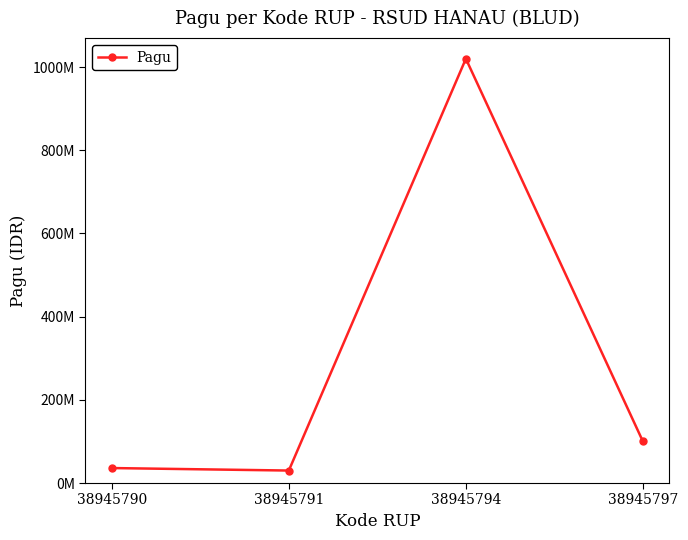

Rank the categories by value from highest to lowest.

38945794, 38945797, 38945790, 38945791